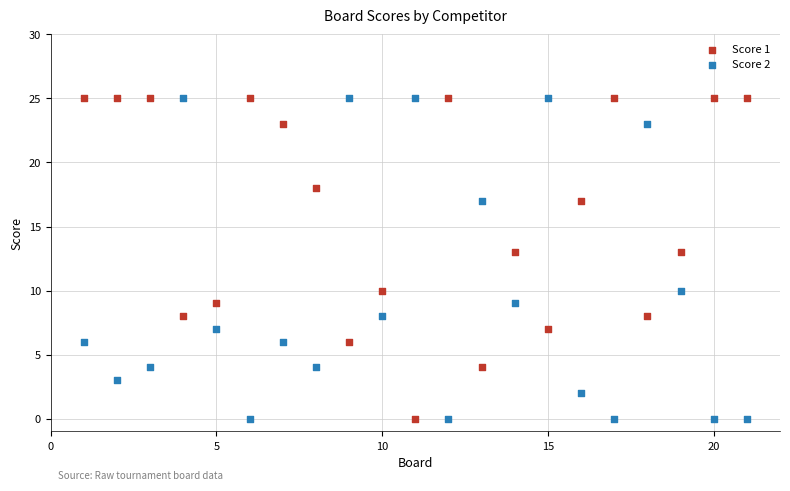

What are all the series names shown in the legend?

Score 1, Score 2